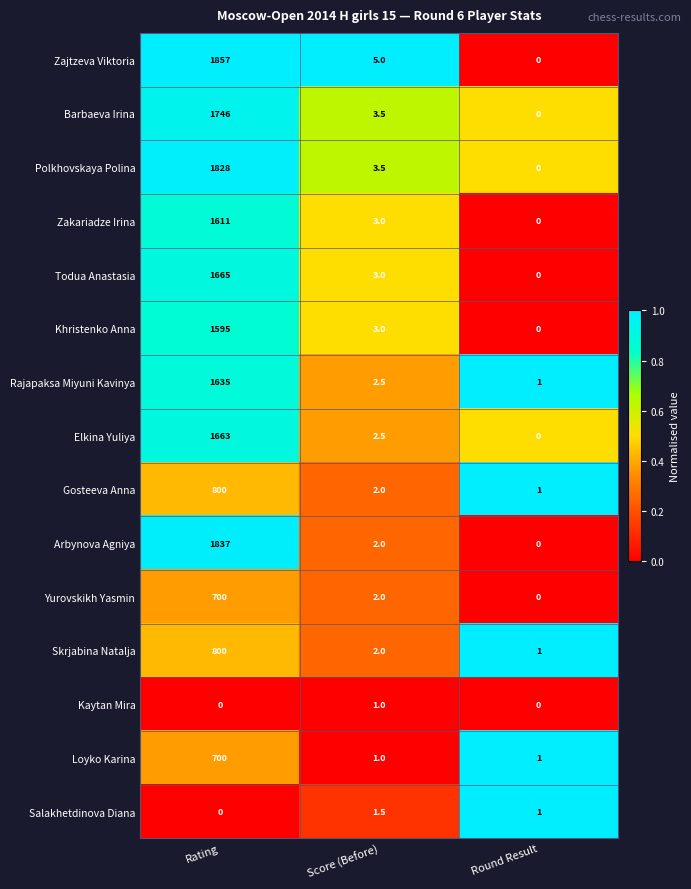

What is the highest value of the Loyko Karina series?

700.0